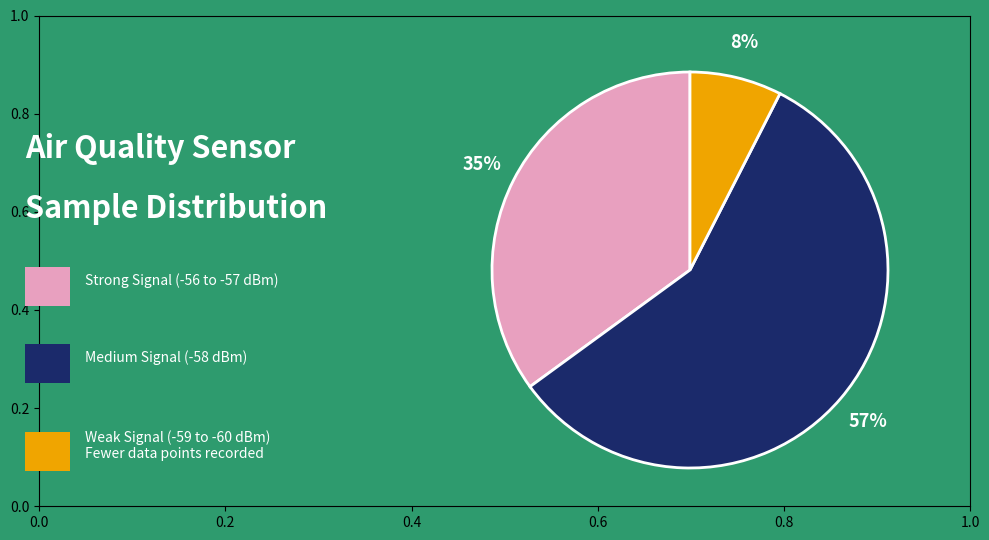

To the nearest percent, what is the average slice percentage?

33%